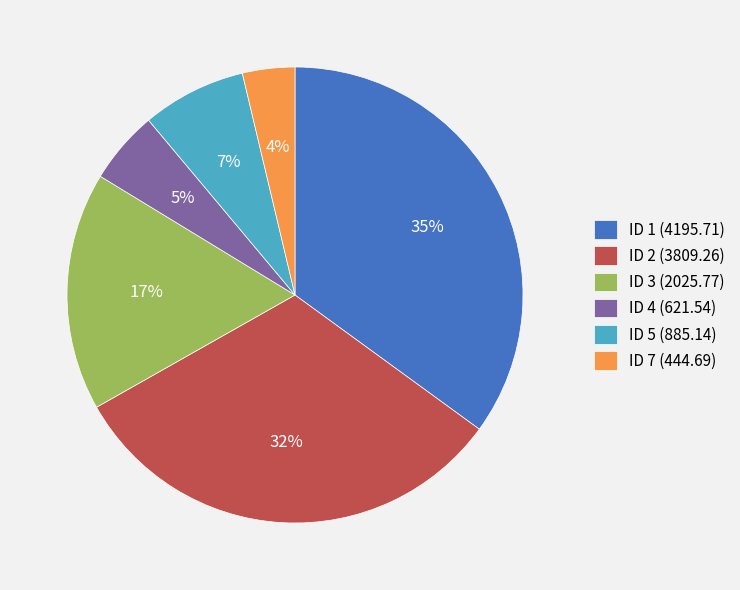

Which has a higher value, ID 7 (444.69) or ID 5 (885.14)?

ID 5 (885.14)